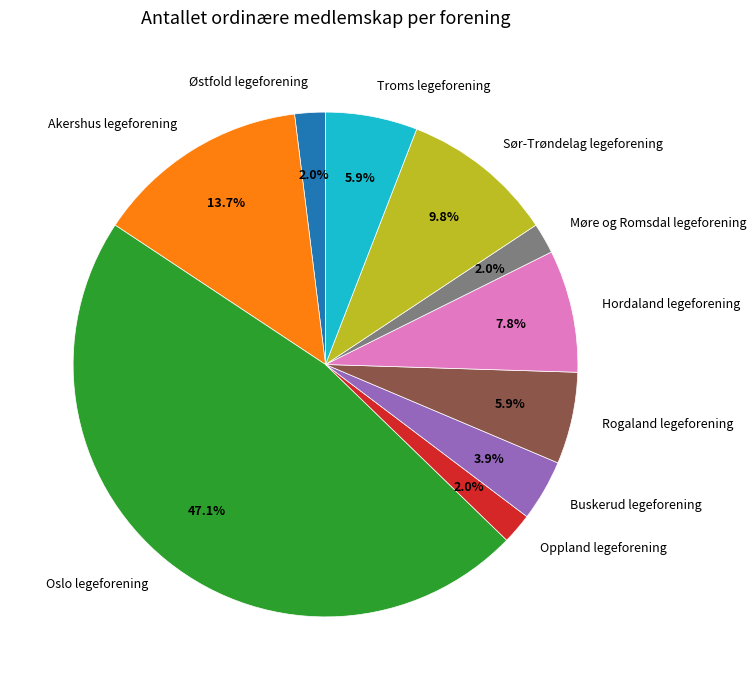

What is the largest slice in the pie chart?

Oslo legeforening